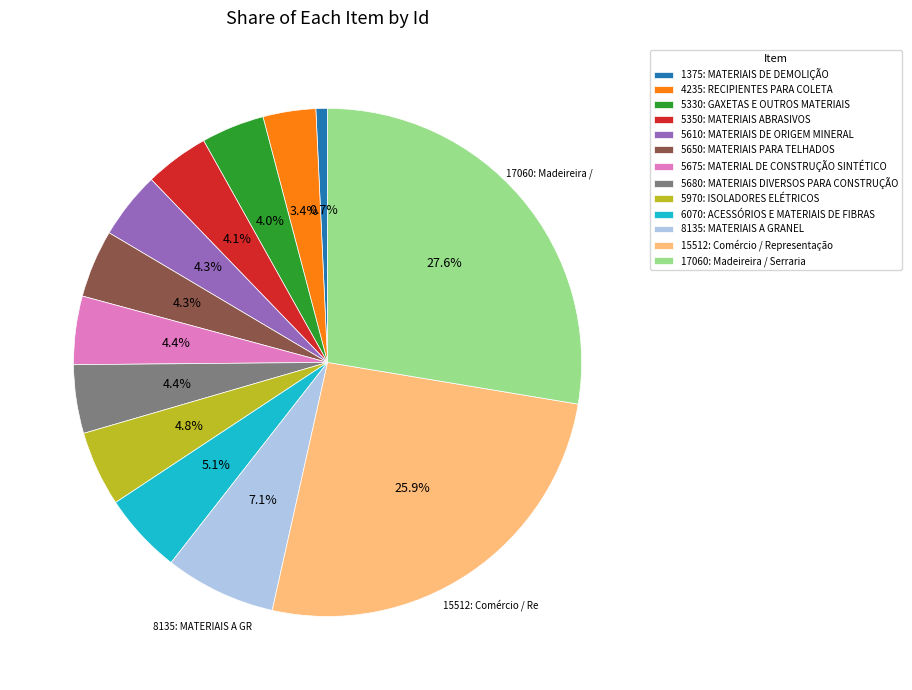

How many slices are in this pie chart?

13